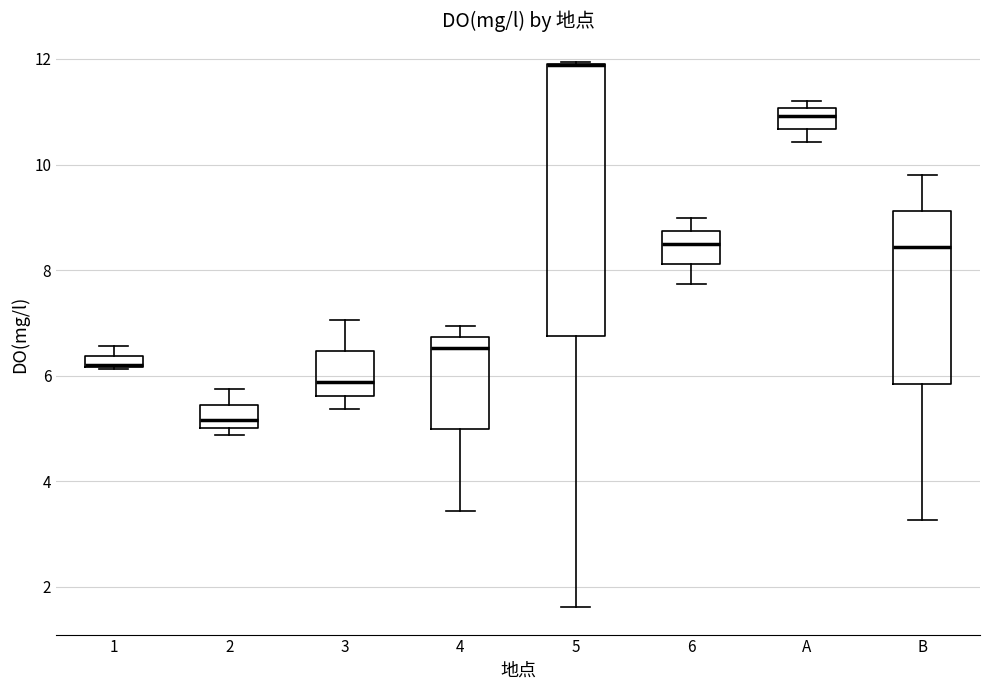

Where does the upper whisker of the box for 4 end on the y-axis? The values are not printed on the chart, so give them approximately, as read against the axis.

7.0